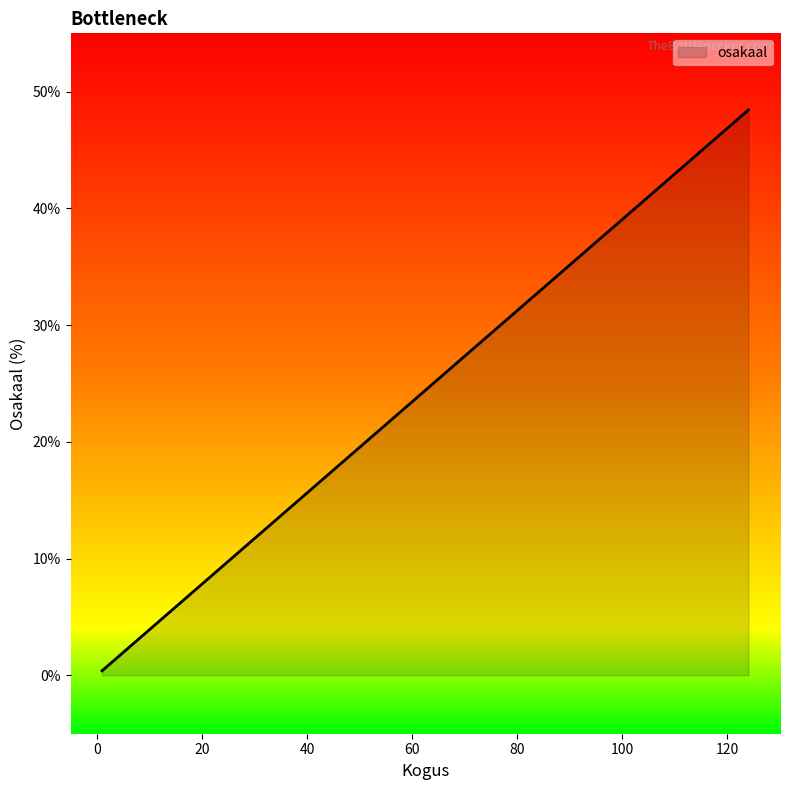

What is the greatest value displayed?

48.4